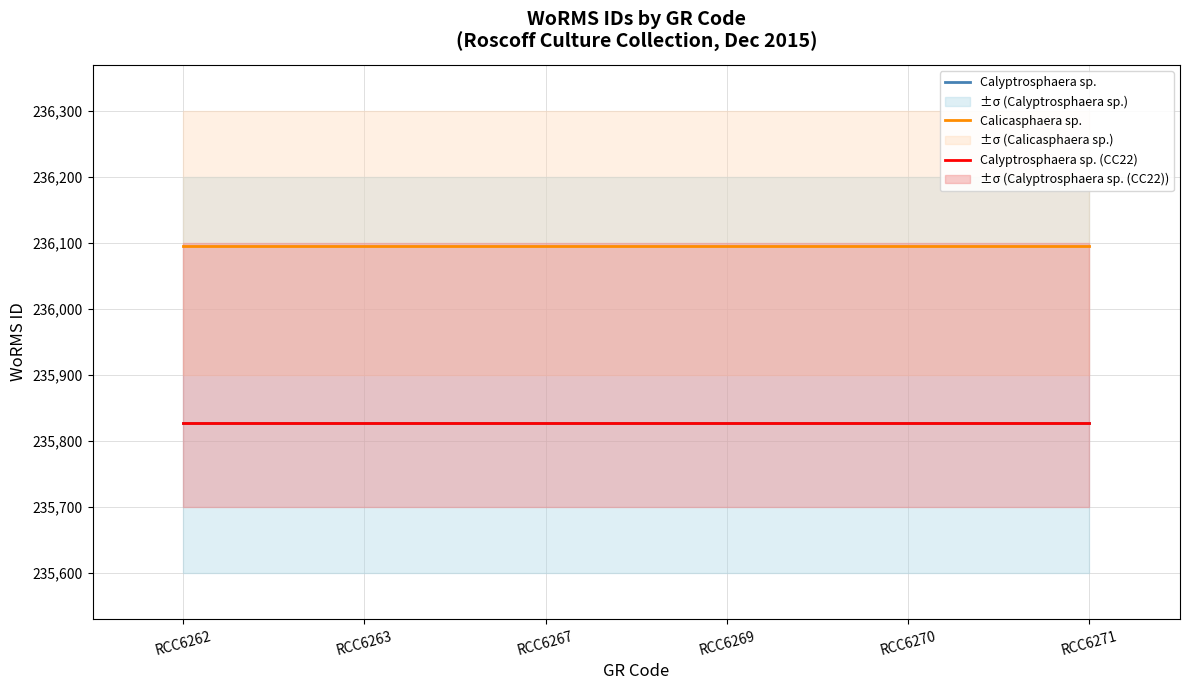

Is this an area chart (filled region under the line)?

No